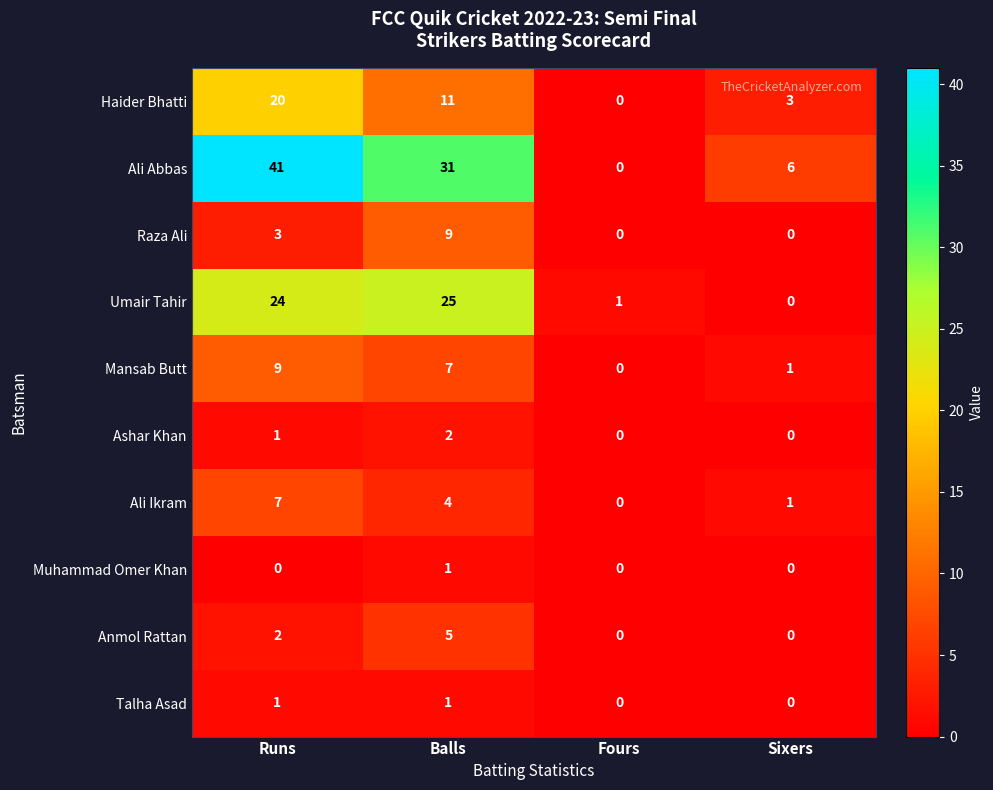

At which label is Raza Ali closest to 4?

Runs